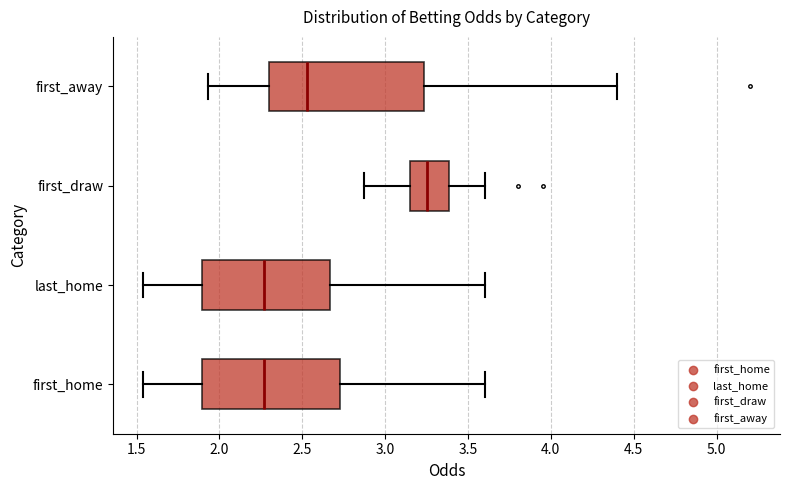

Reading bottom to top, read every box against the x-axis: the position of its median line, the range the box covers, and the ends of its whiskers. The values are not printed on the chart, so give them approximately, as read against the axis.

first_home: median 2.25, box 1.90 to 2.75, whiskers 1.55 to 3.60
last_home: median 2.25, box 1.90 to 2.65, whiskers 1.55 to 3.60
first_draw: median 3.25, box 3.15 to 3.40, whiskers 2.85 to 3.60
first_away: median 2.55, box 2.30 to 3.25, whiskers 1.95 to 4.40